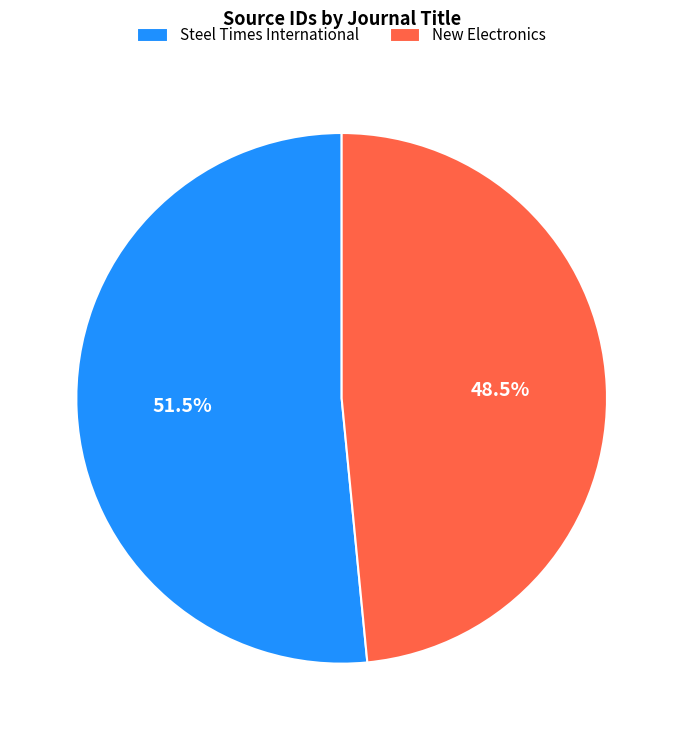

The Steel Times International slice represents 66% of the pie. True or false?

False